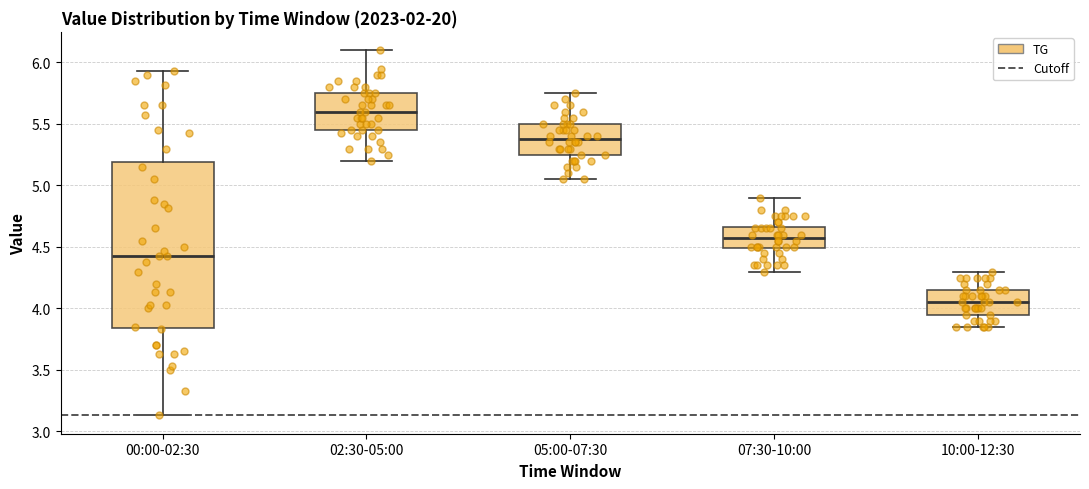

Reading left to right, transcribe this box plot: for each box, give where its median line is, the range the box spans, and where its two whiskers end, as read against the y-axis. The values are not printed on the chart, so give them approximately, as read against the axis.

00:00-02:30: median 4.45, box 3.85 to 5.20, whiskers 3.15 to 5.95
02:30-05:00: median 5.60, box 5.45 to 5.75, whiskers 5.20 to 6.10
05:00-07:30: median 5.40, box 5.25 to 5.50, whiskers 5.05 to 5.75
07:30-10:00: median 4.60, box 4.50 to 4.65, whiskers 4.30 to 4.90
10:00-12:30: median 4.05, box 3.95 to 4.15, whiskers 3.85 to 4.30